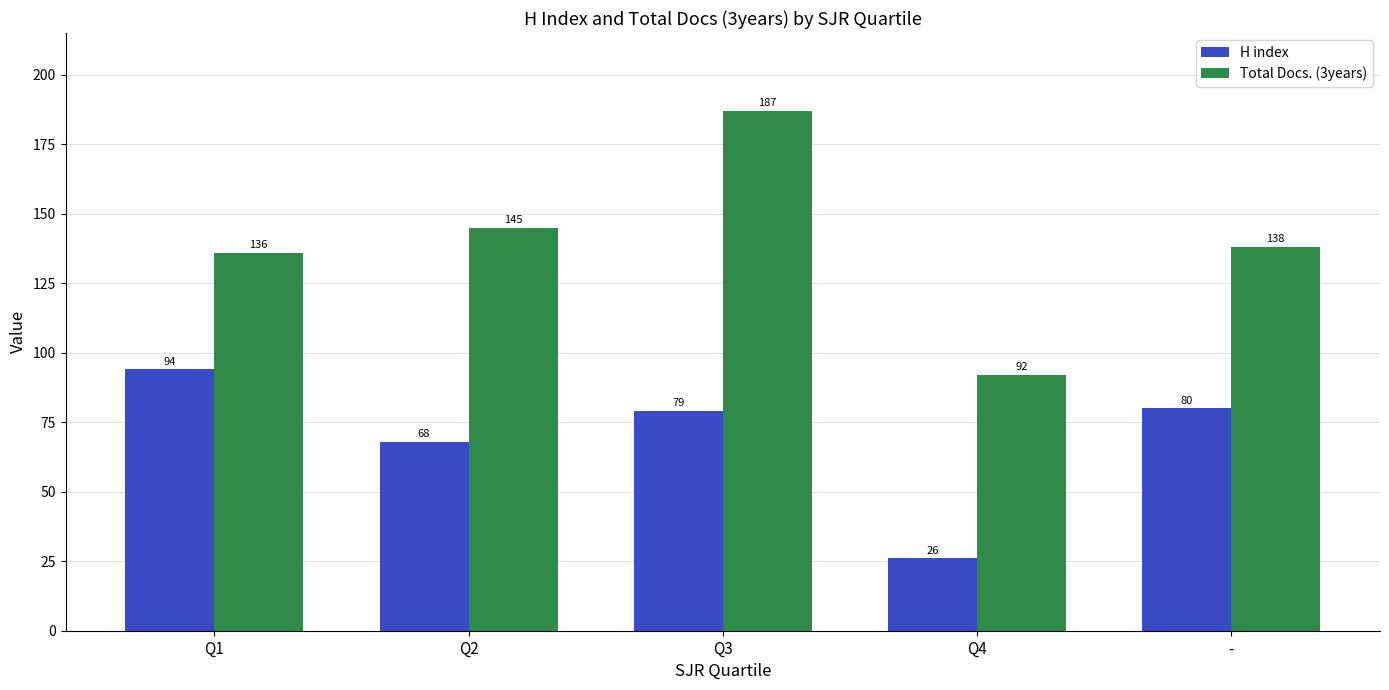

List the labels in order of H index value, smallest first.

Q4, Q2, Q3, -, Q1